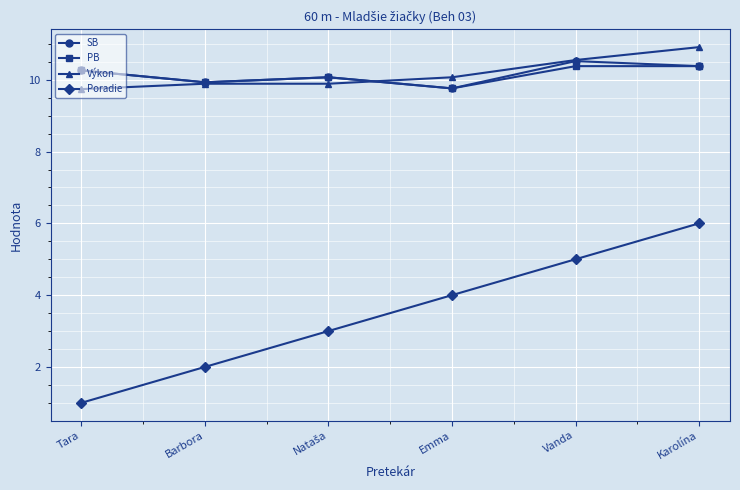

Does the chart have visible grid lines?

Yes